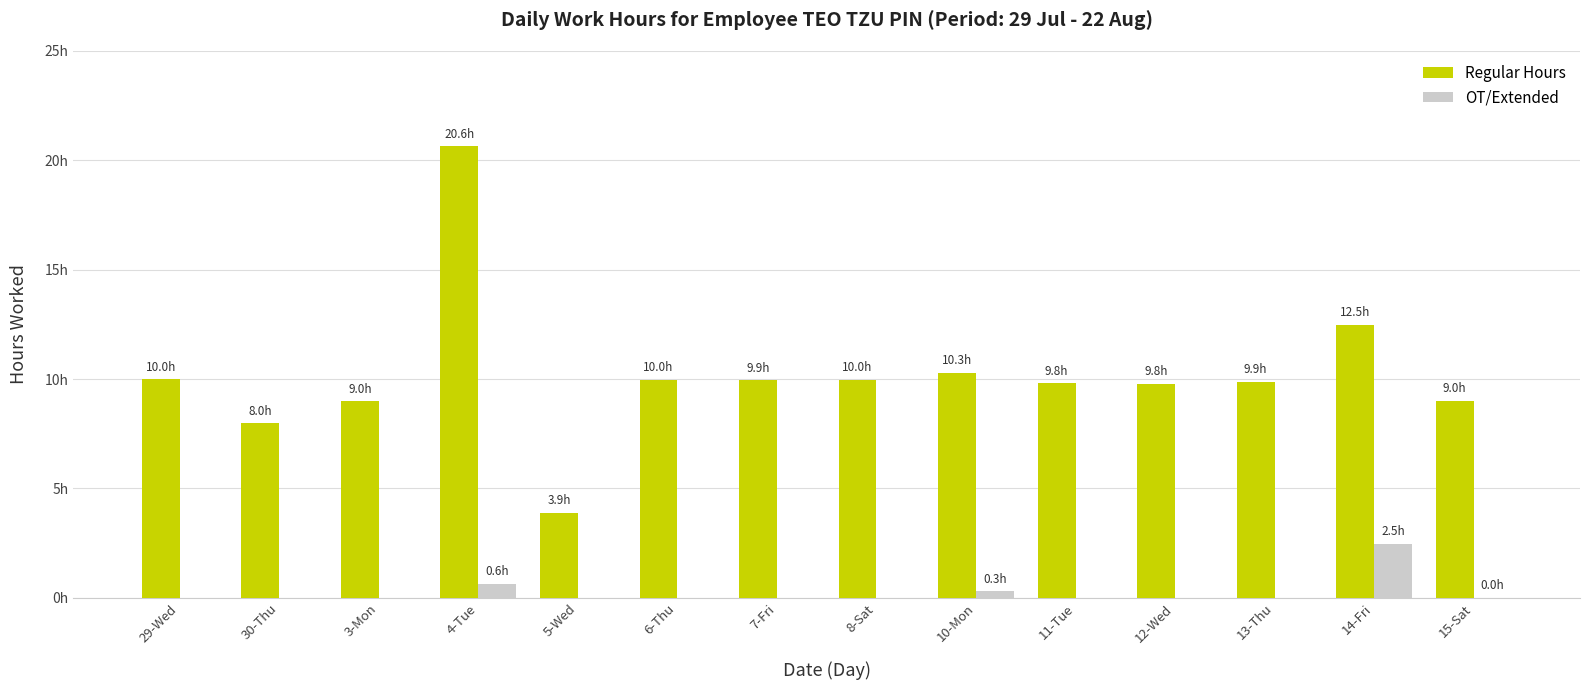

Which series has the largest range (max minus min)?

Regular Hours